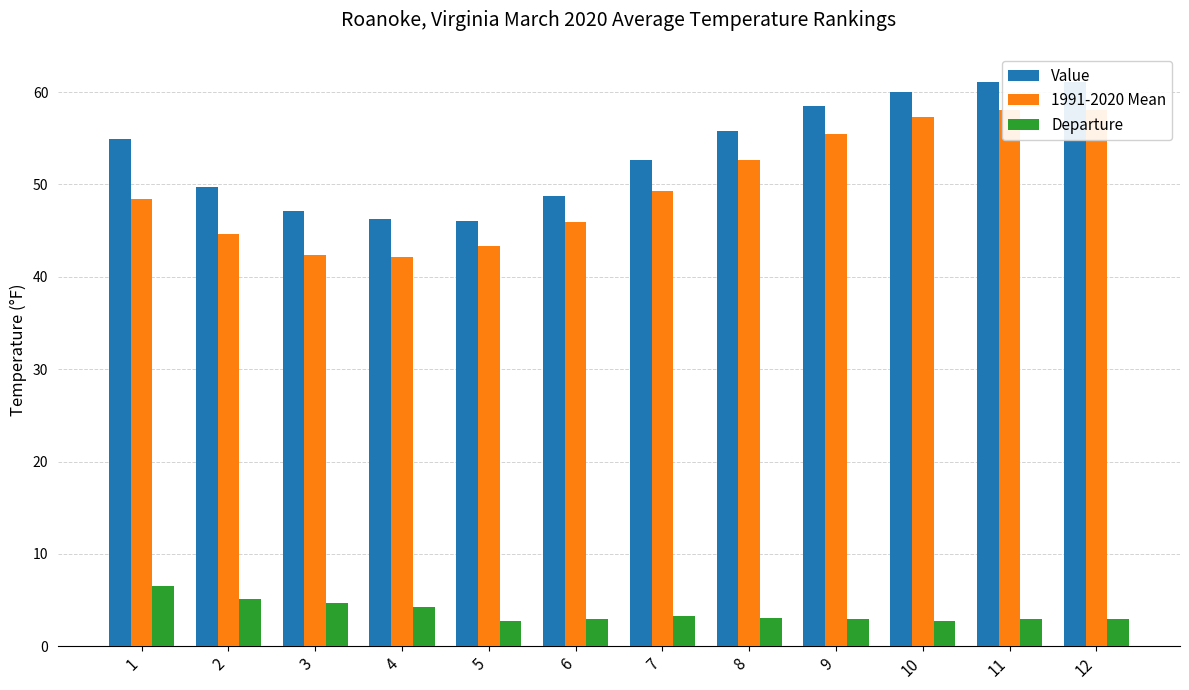

How many values in the Departure series are below 3?

3